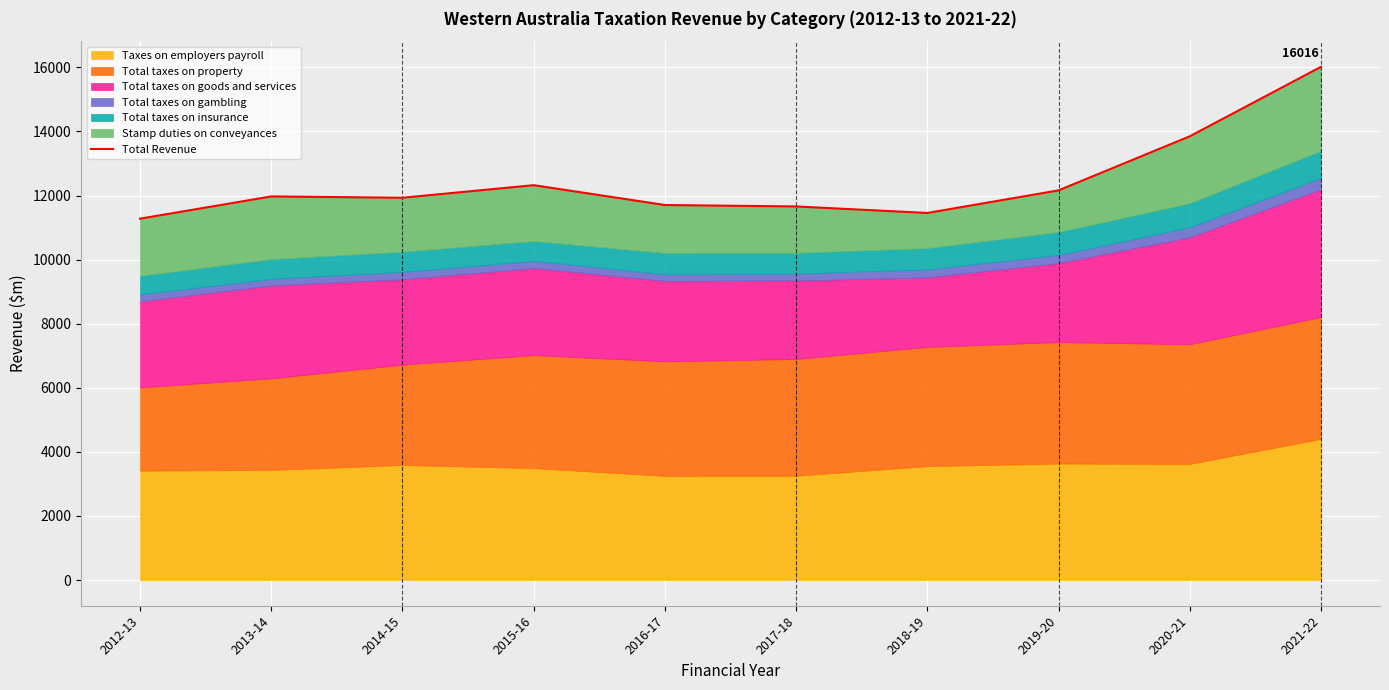

List the labels in order of value, largest first.

2021-22, 2020-21, 2015-16, 2019-20, 2013-14, 2014-15, 2016-17, 2017-18, 2018-19, 2012-13